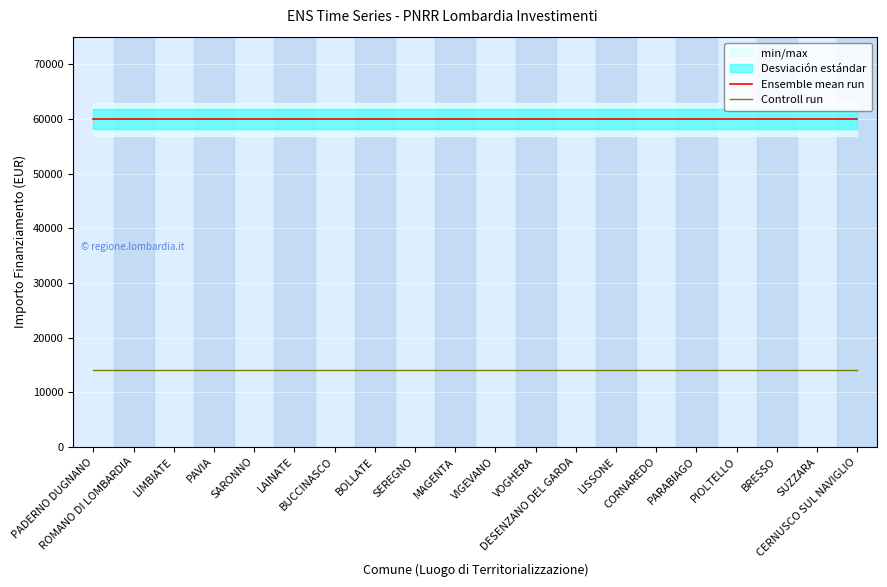

What is the value of the Ensemble mean run point at the 20th from the left?

59966